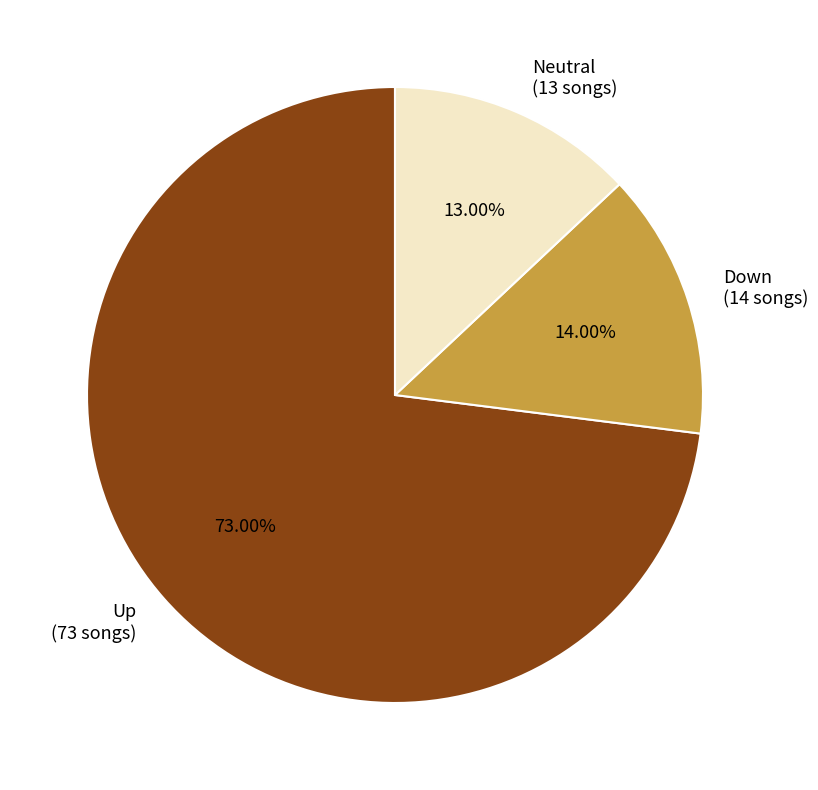

Combined, do Down (14 songs) and Neutral (13 songs) account for over 50%?

No